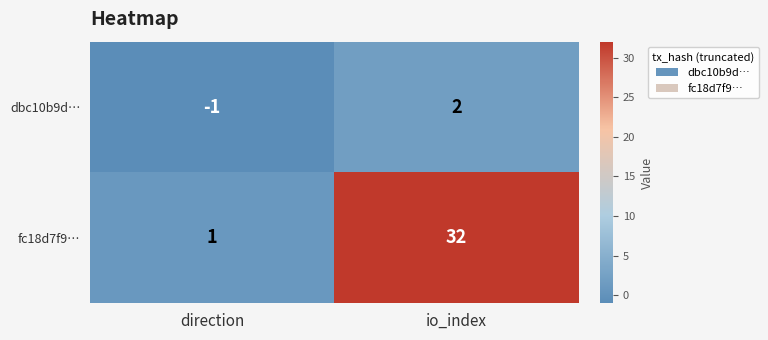

Reading left to right, transcribe all the data shown in this chart.

dbc10b9d…: -1	2
fc18d7f9…: 1	32